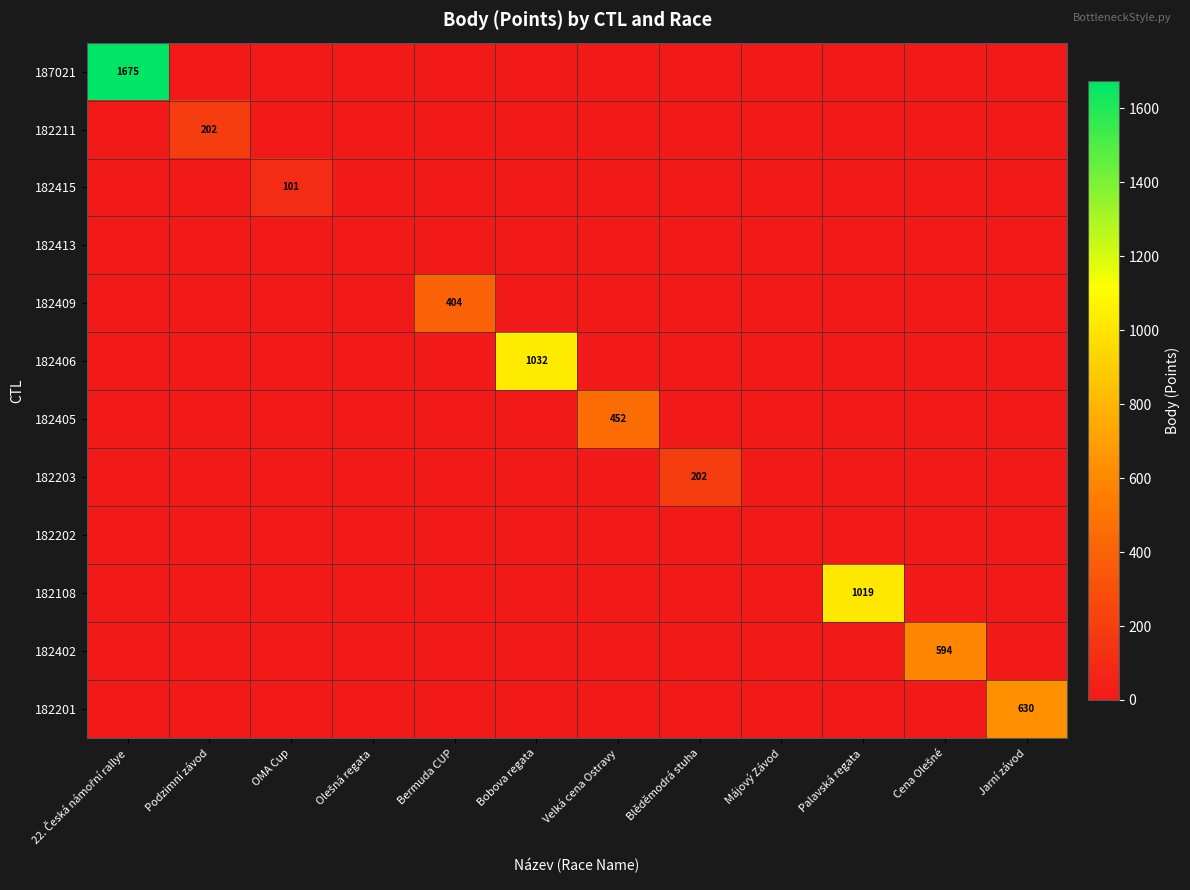

True or false: 182406 has a value of 1680 at Bobova regata.

False